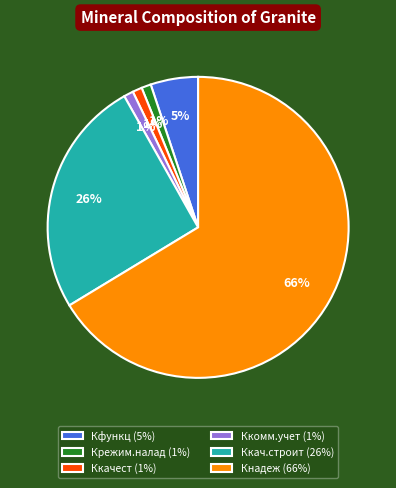

To the nearest percent, what is the difference between the Ккомм.учет (1%) and Кфункц (5%) slice percentages?

4%